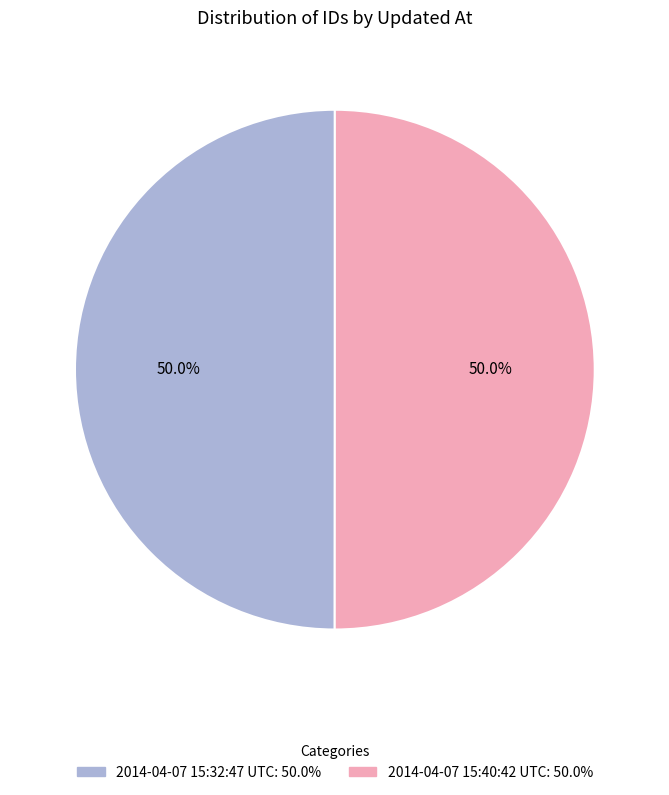

Approximately how many times larger is the value at 2014-04-07 15:40:42 UTC compared to 2014-04-07 15:32:47 UTC?

1.0